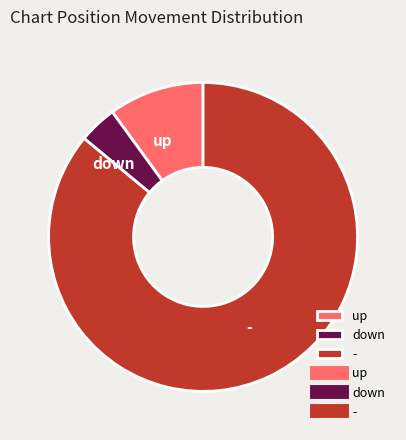

Approximately how many times larger is the value at - compared to up?

8.6